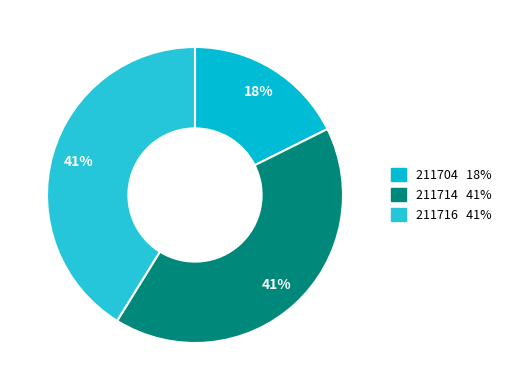

Does any single category account for the majority?

No